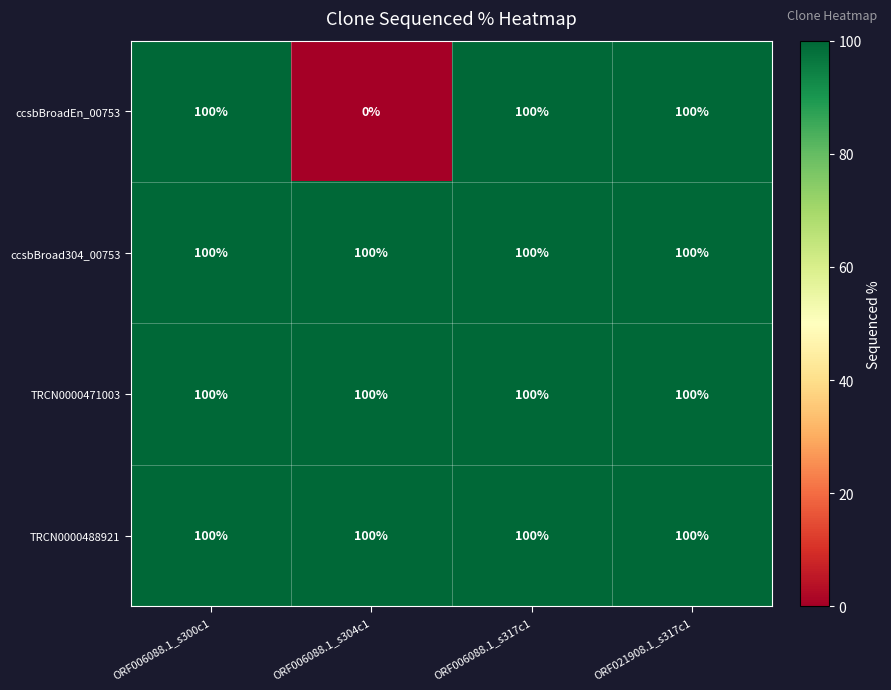

True or false: TRCN0000471003 has a value of 100 at ORF006088.1_s304c1.

True